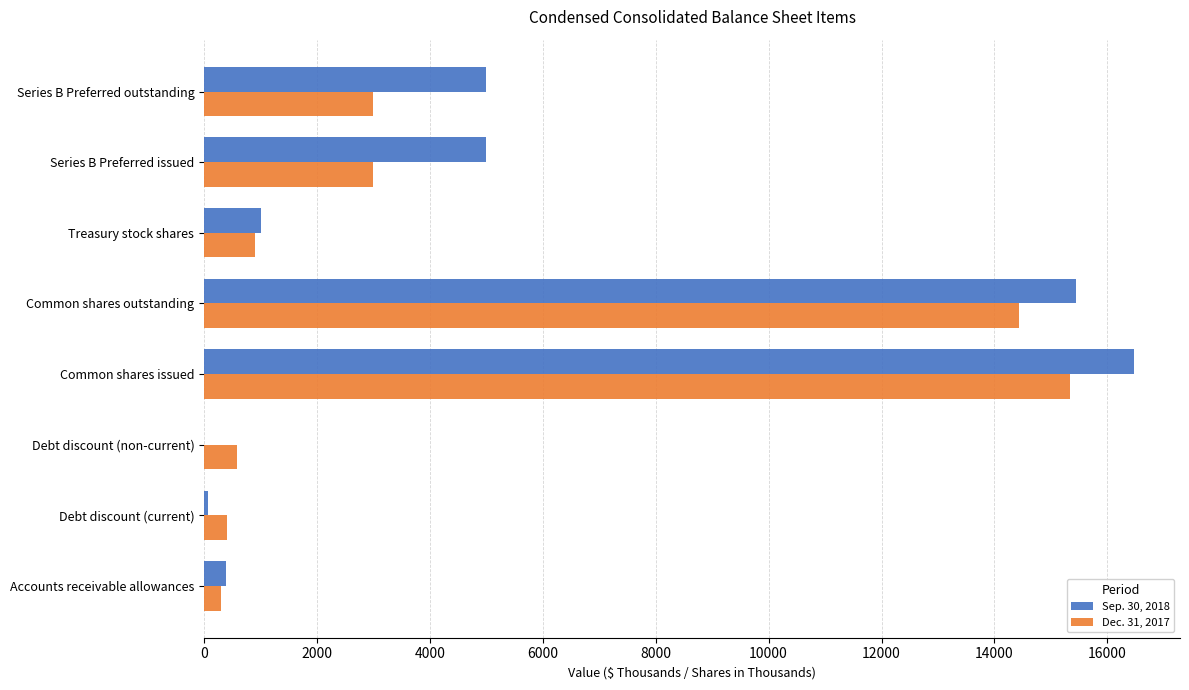

Which label corresponds to the largest value in the chart?

Common shares issued